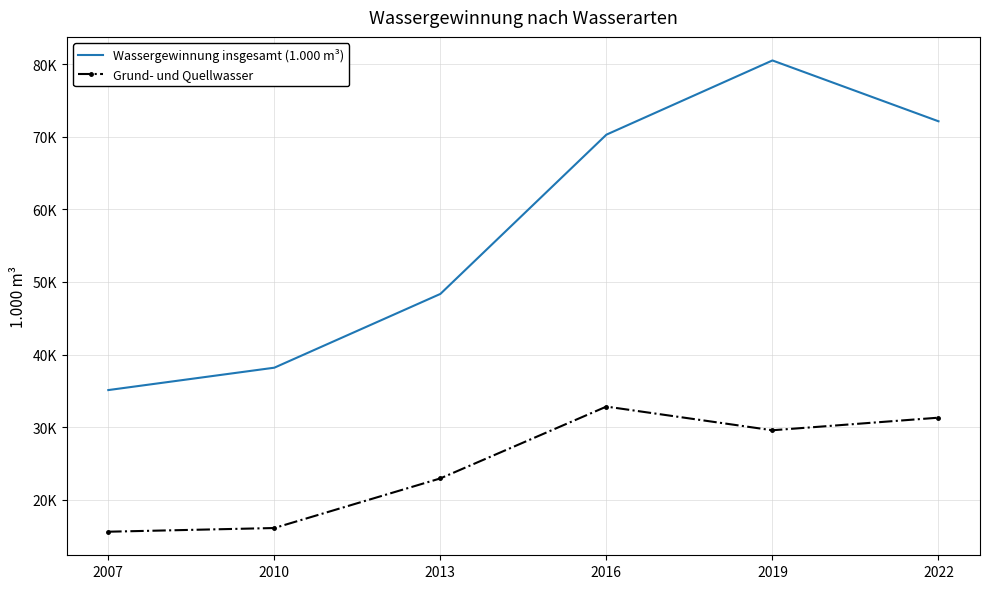

At which label is Grund- und Quellwasser closest to 24208?

2013